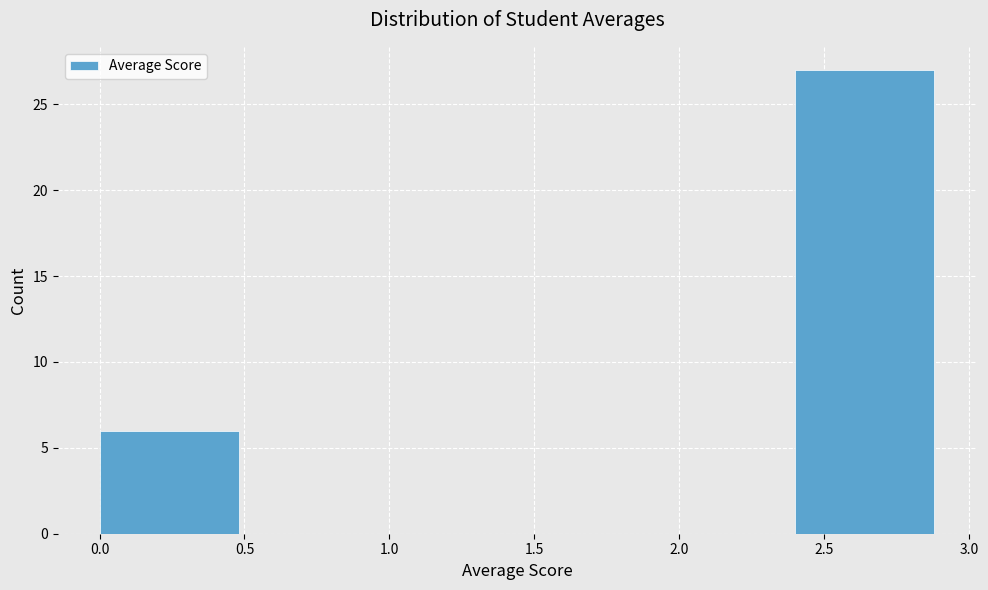

Reading left to right, list every bar in this chart as the range it spans on the x-axis followed by its height. The values are not printed on the chart, so give them approximately, as read against the axis.

0.0 to 0.6: 6
0.6 to 1.2: 0
1.2 to 1.8: 0
1.8 to 2.4: 0
2.4 to 3.0: 27